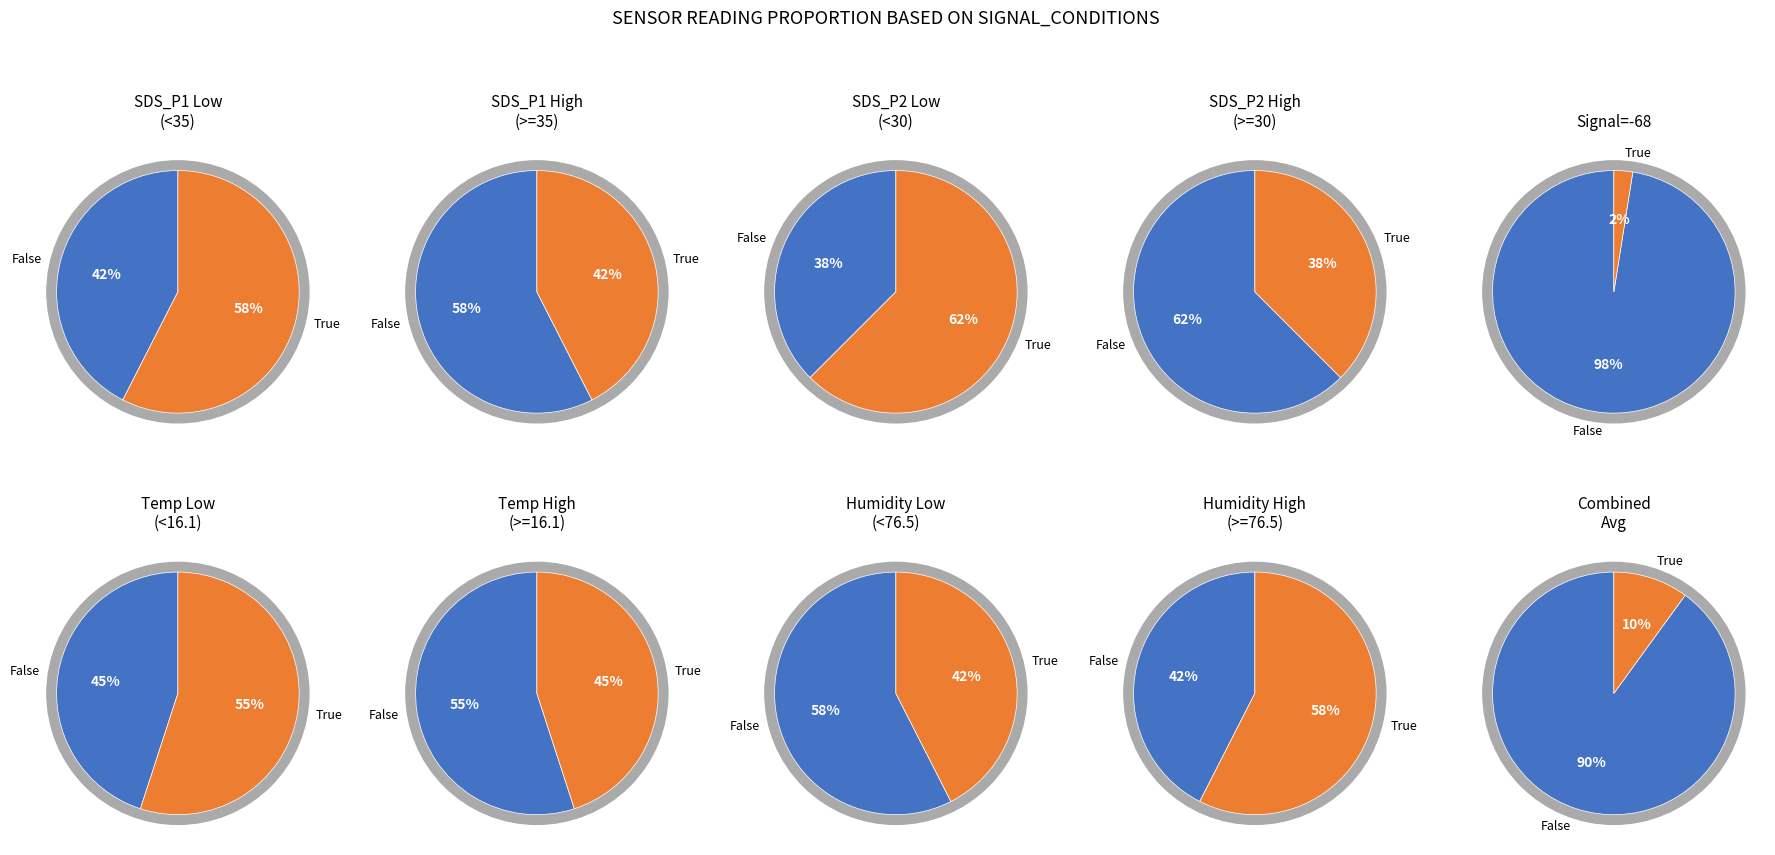

Is the sum of 28 and 38 greater than half?

No